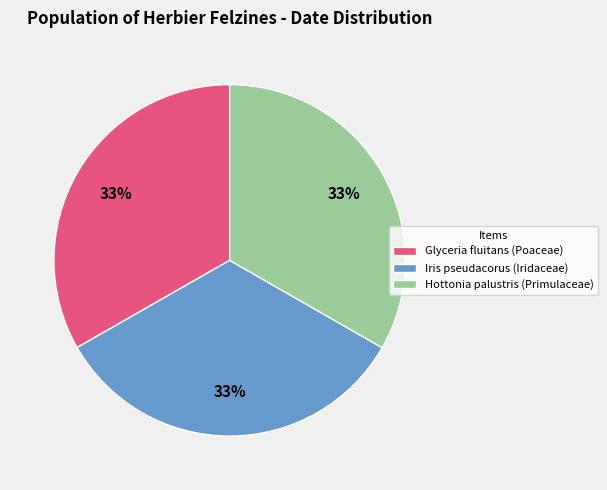

How many slices are in this pie chart?

3